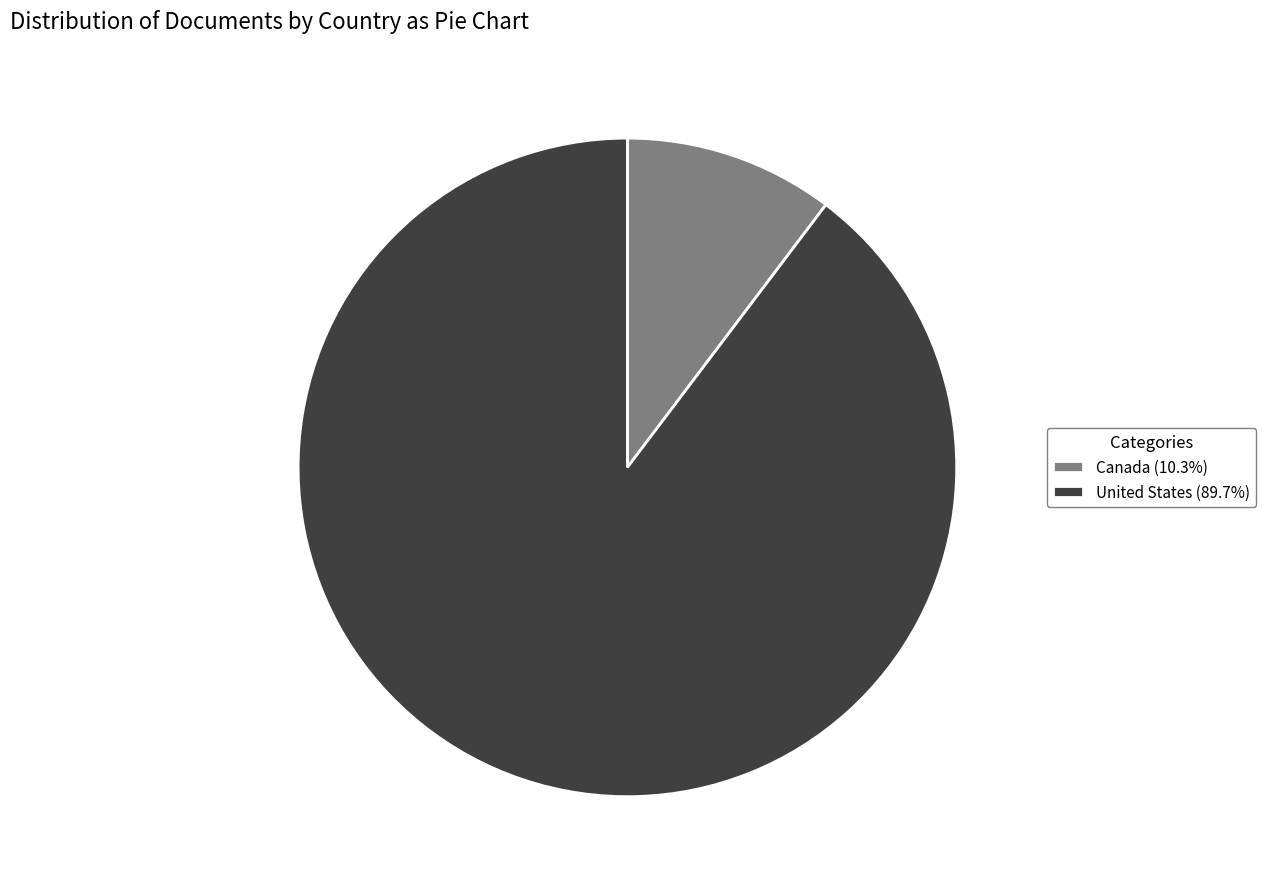

How many slices are in this pie chart?

2